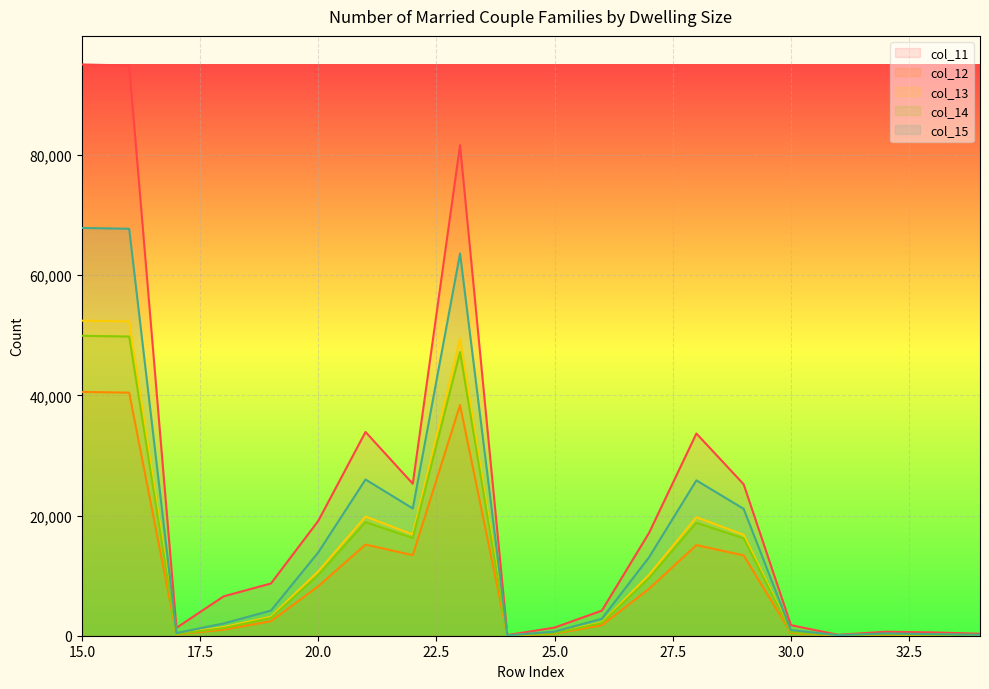

What is the smallest value displayed?

34